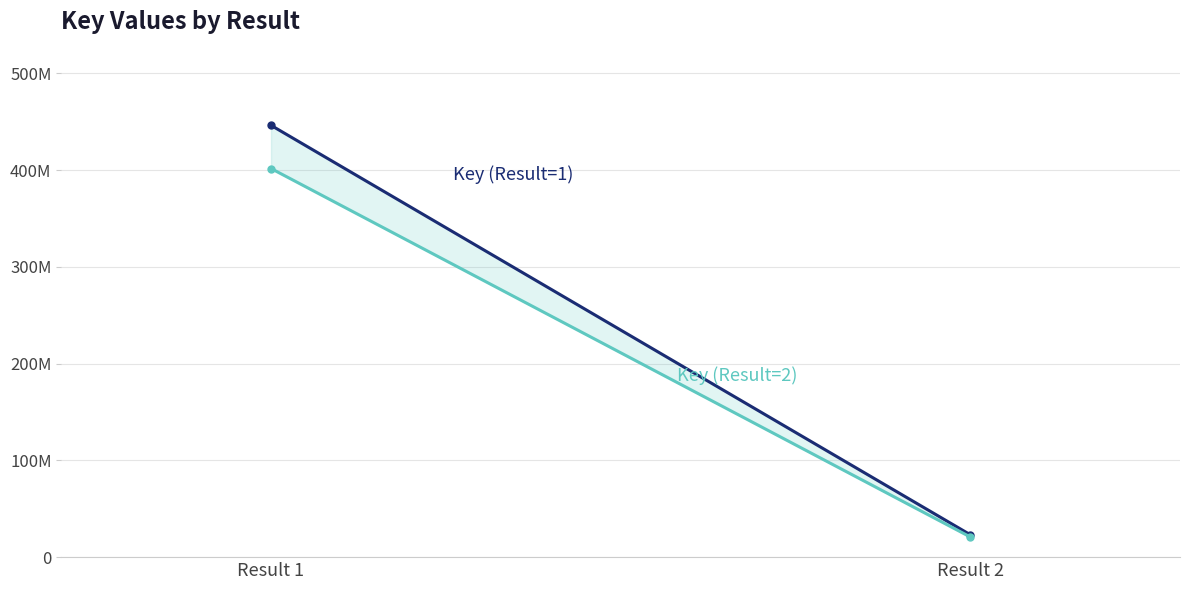

How many data points in Key (Result=1) are less than 446290053?

1